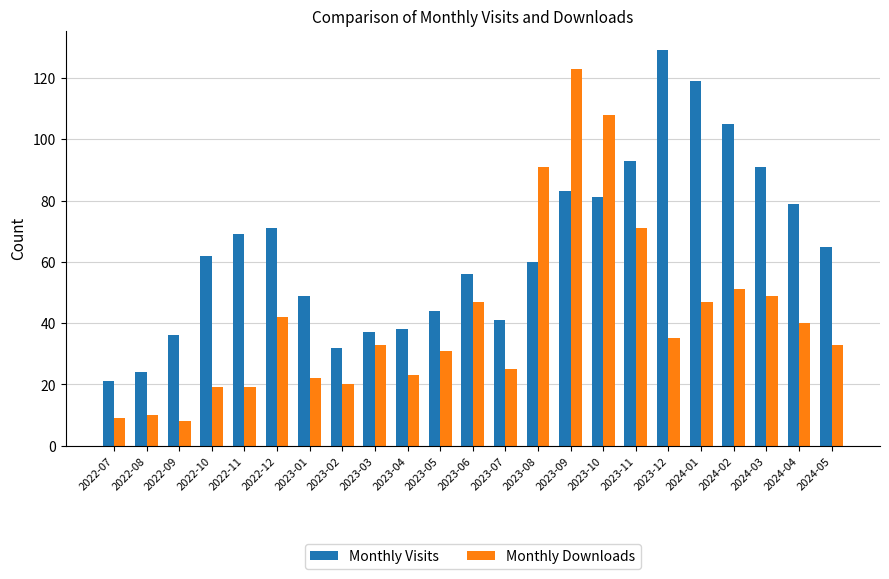

List the series in order of their peak value, lowest first.

Monthly Downloads, Monthly Visits